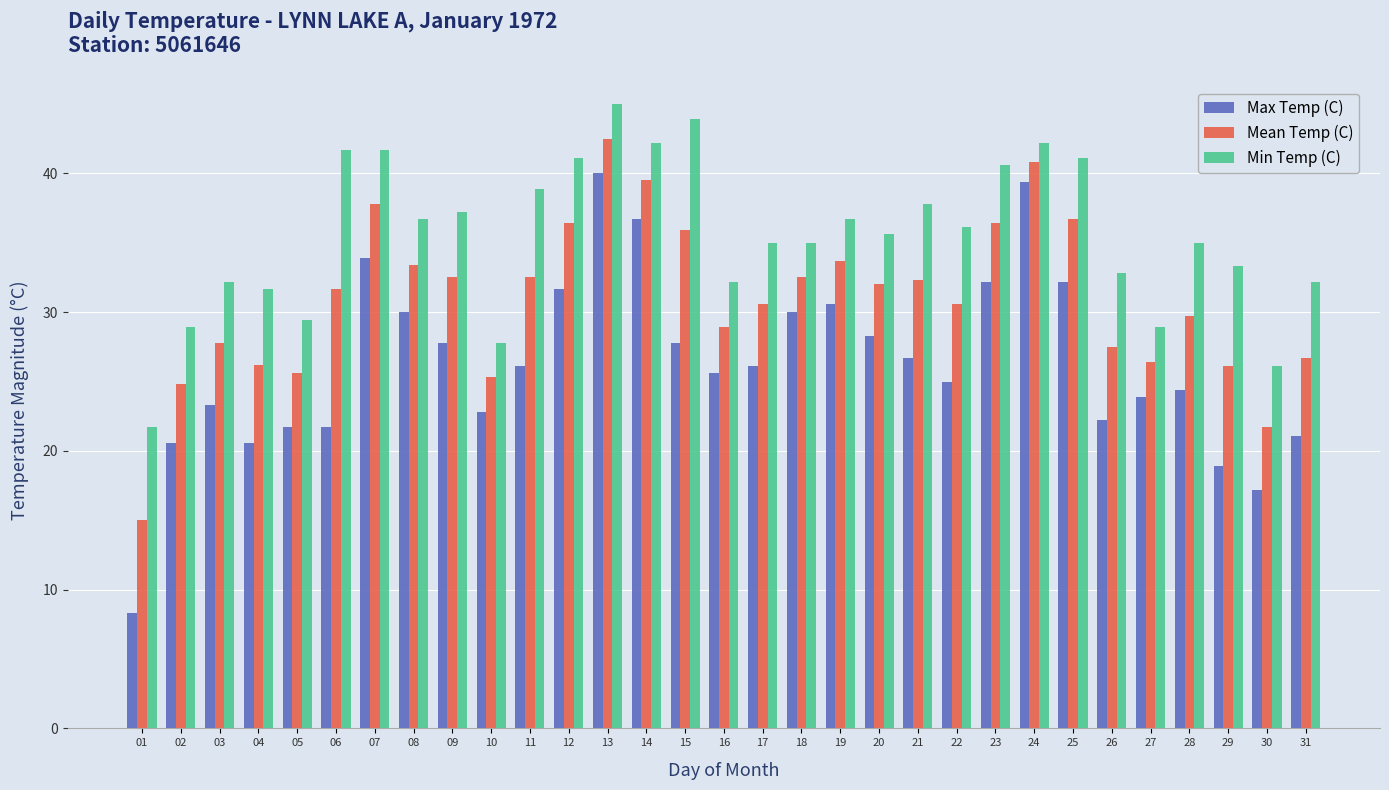

Between 13 and 15, which series saw the biggest shift?

Max Temp (C)